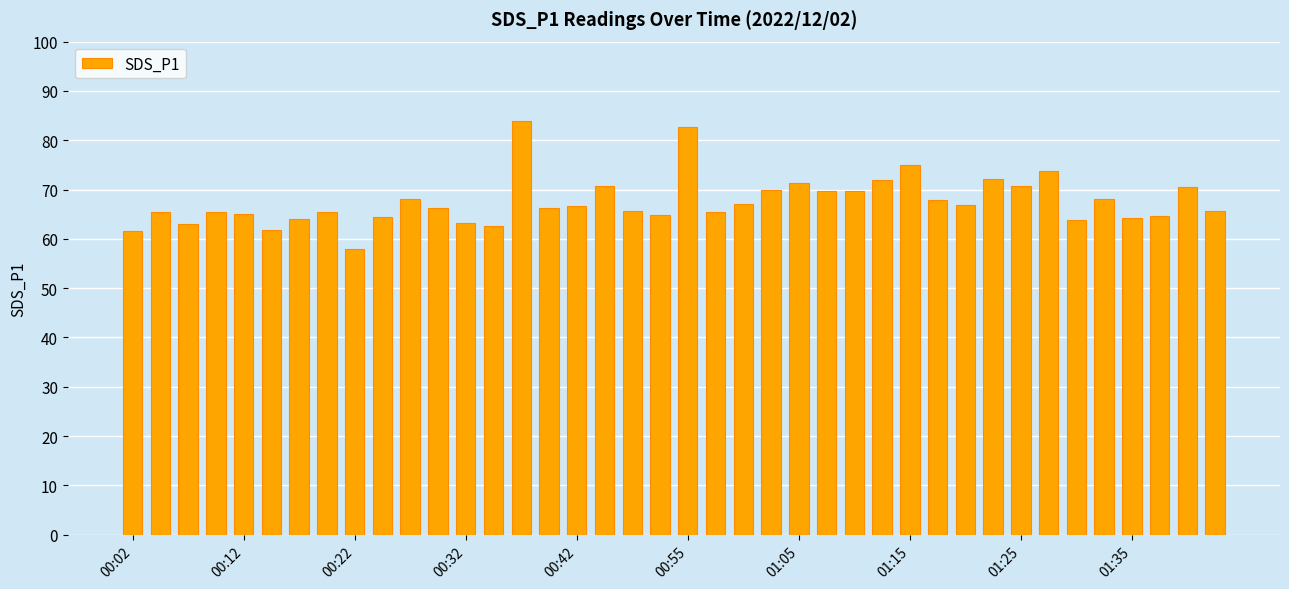

What is the maximum value shown in the chart?

83.9